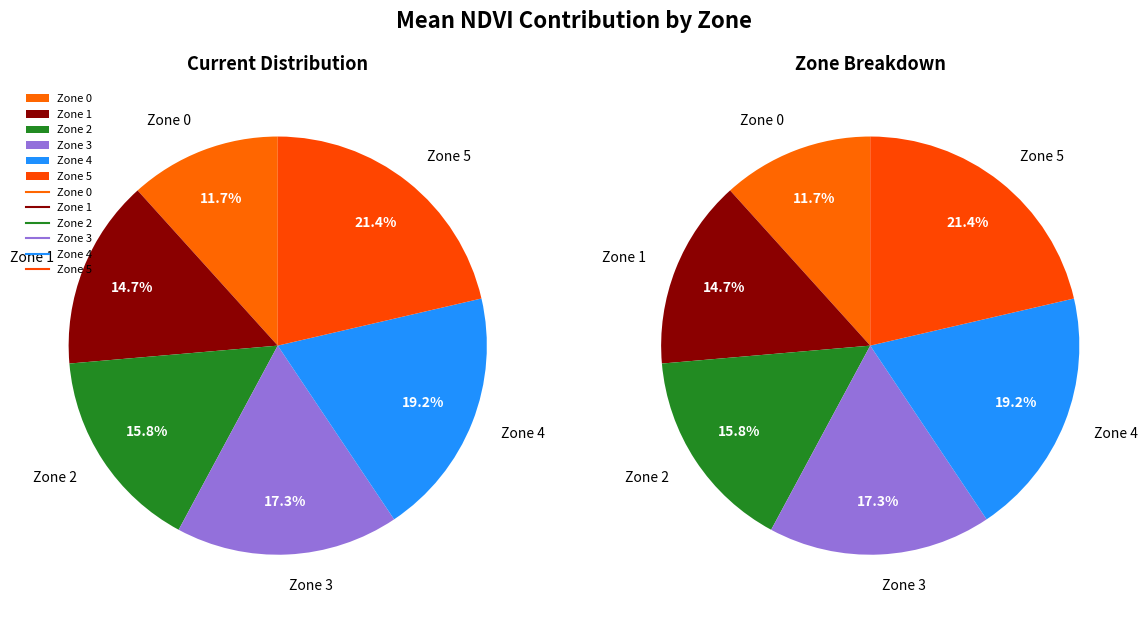

To the nearest percent, what is the average slice percentage?

17%